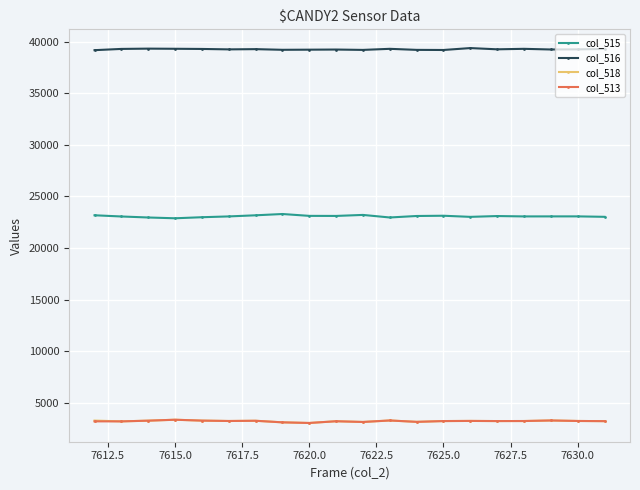

What is the sum of all col_518 values?

64589